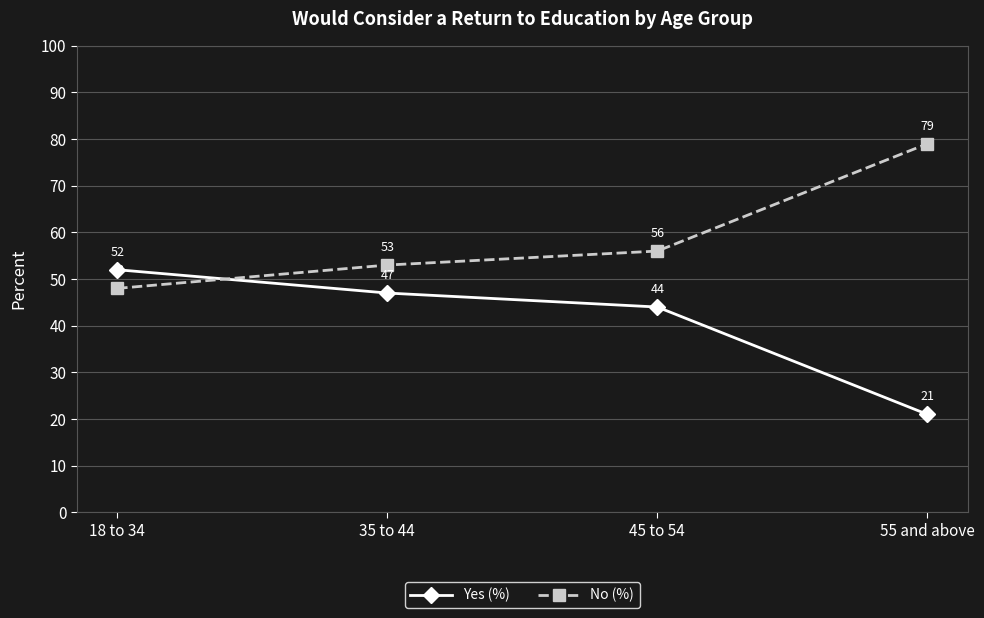

What is the spread (max minus min) of values at 18 to 34?

4